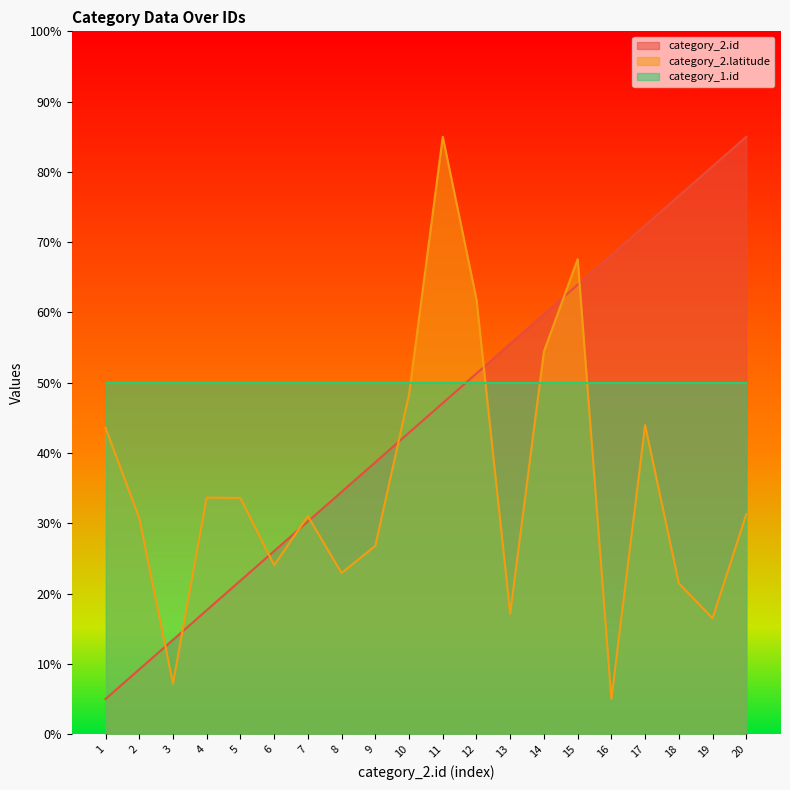

Is it true that category_2.id equals 18.4 at 3?

False